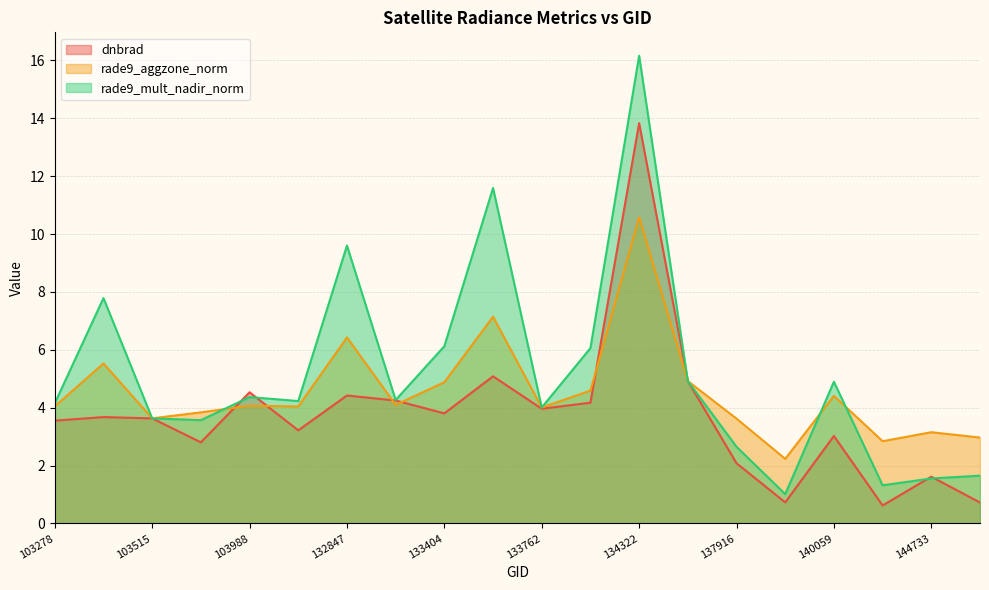

Reading right to left, list all the values displayed in this chart.

dnbrad: 145924=0.7	144733=1.6	143752=0.6	140059=3.0	138492=0.7	137916=2.1	134687=4.9	134322=13.8	134138=4.2	133762=4.0	133584=5.1	133404=3.8	133209=4.2	132847=4.4	104471=3.2	103988=4.5	103642=2.8	103515=3.6	103396=3.7	103278=3.6
rade9_aggzone_norm: 145924=3.0	144733=3.2	143752=2.8	140059=4.4	138492=2.2	137916=3.6	134687=4.9	134322=10.6	134138=4.6	133762=4.0	133584=7.1	133404=4.9	133209=4.1	132847=6.4	104471=4.0	103988=4.1	103642=3.8	103515=3.6	103396=5.5	103278=4.0
rade9_mult_nadir_norm: 145924=1.7	144733=1.6	143752=1.3	140059=4.9	138492=1.0	137916=2.7	134687=4.9	134322=16.2	134138=6.1	133762=4.0	133584=11.6	133404=6.1	133209=4.3	132847=9.6	104471=4.2	103988=4.4	103642=3.6	103515=3.6	103396=7.8	103278=4.2